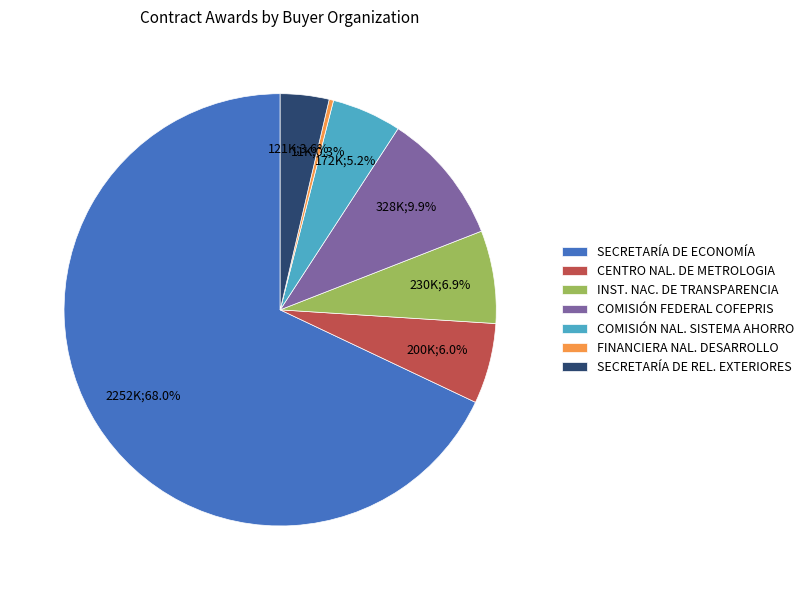

Is the sum of INST. NAC. DE TRANSPARENCIA and COMISIÓN FEDERAL COFEPRIS greater than half?

No